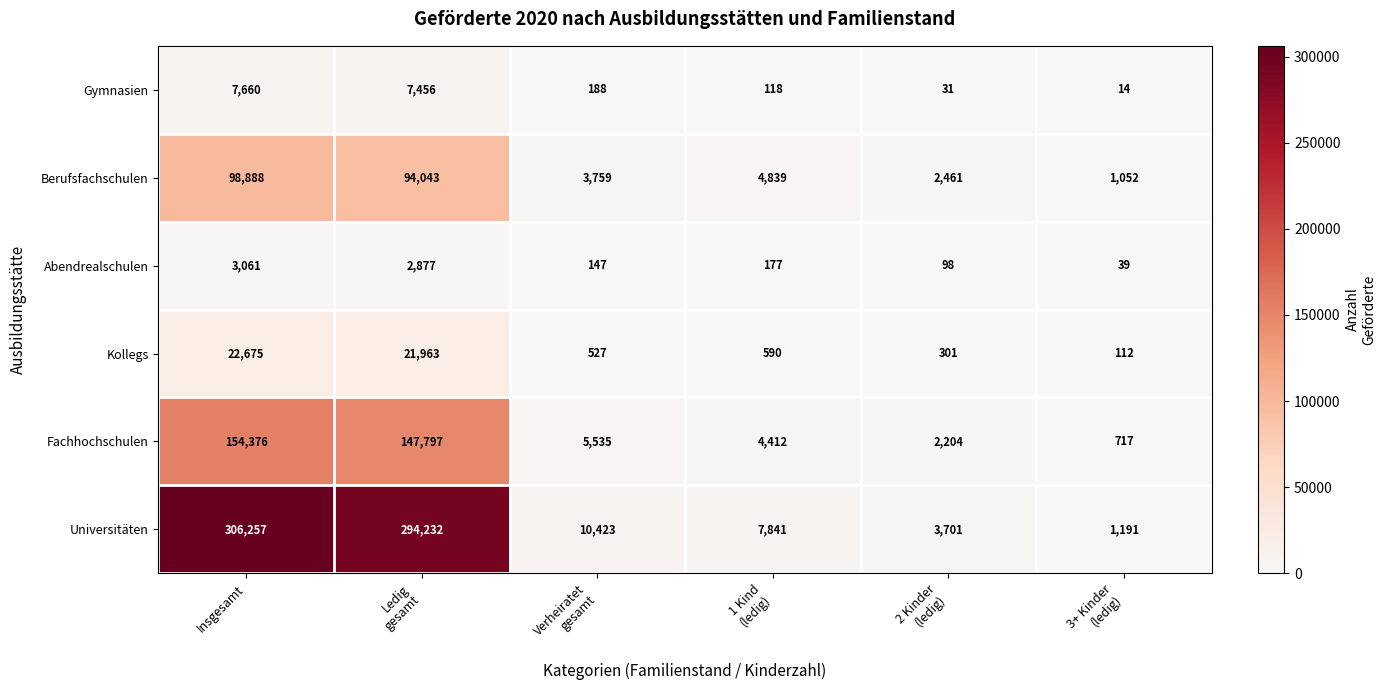

At which category is the sum across all series the highest?

Insgesamt